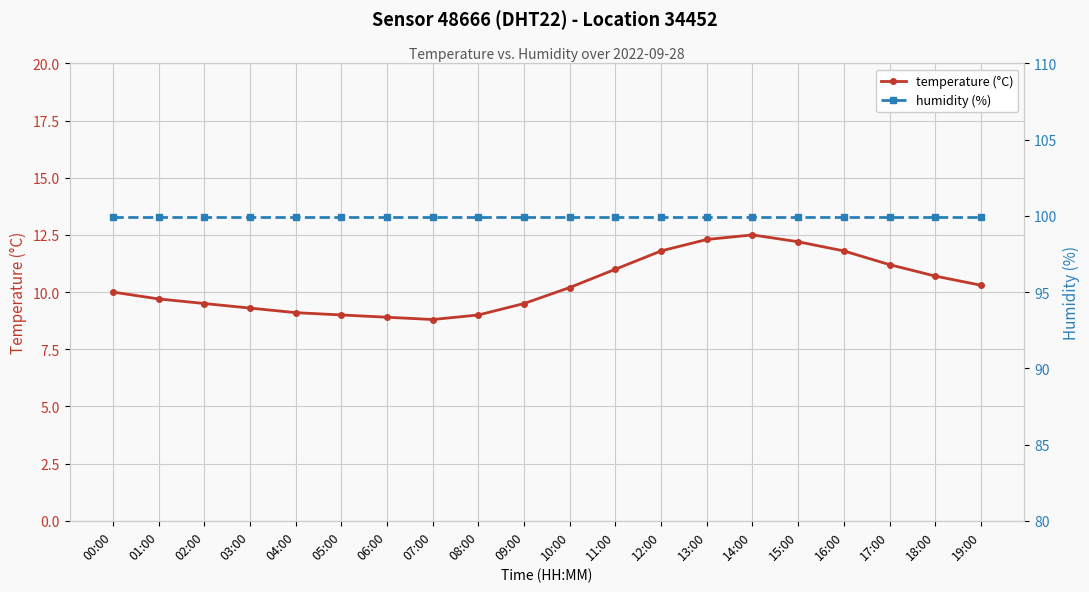

What is the difference between the highest and lowest values at 07:00?

91.1